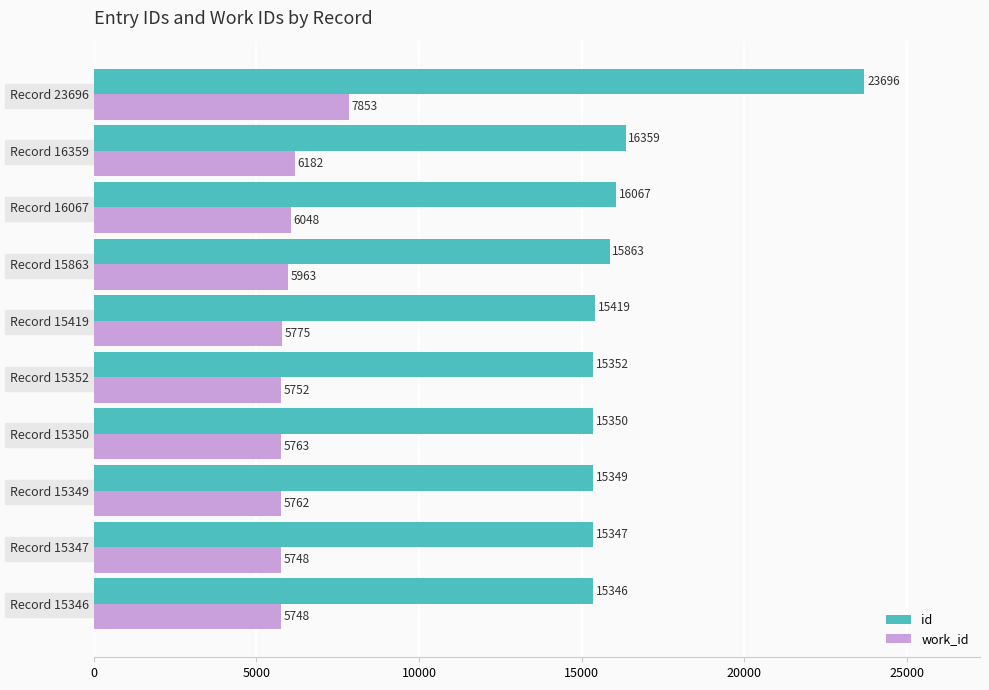

Which series has the largest range (max minus min)?

id